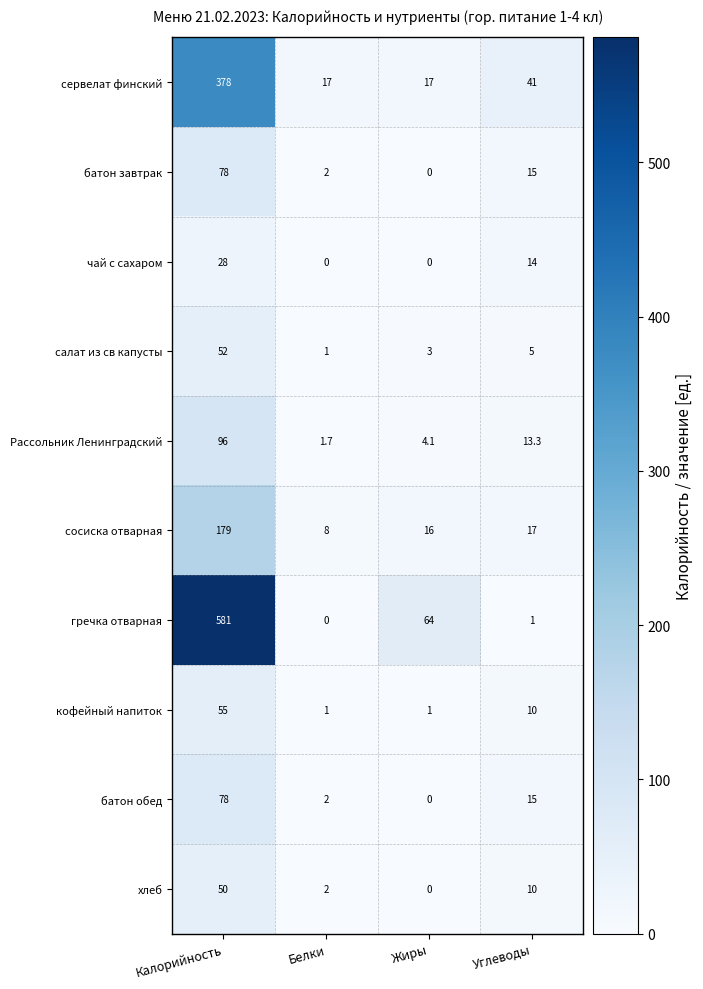

At which label is батон завтрак closest to 39?

Углеводы